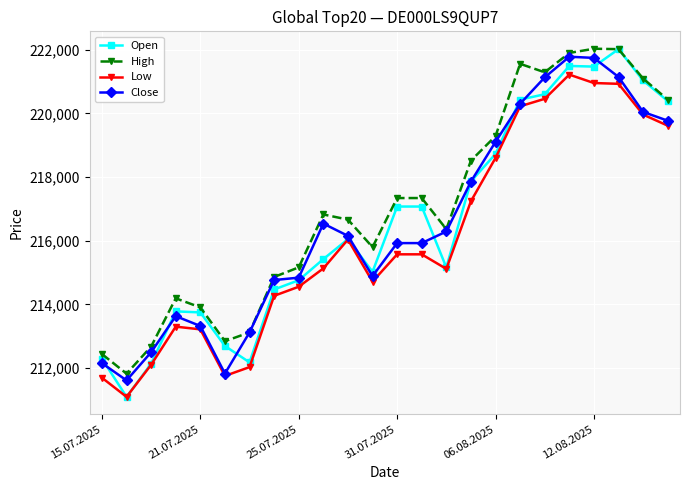

What is the minimum value for Open?

211096